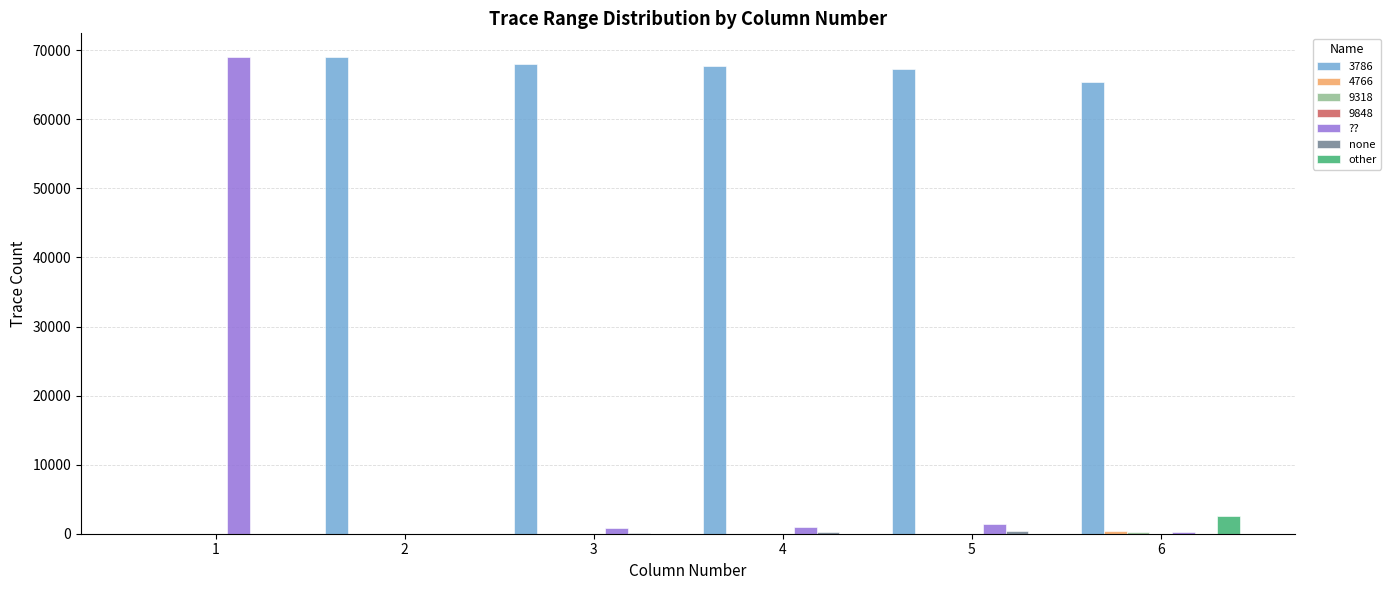

Which series has the largest total across all categories?

3786